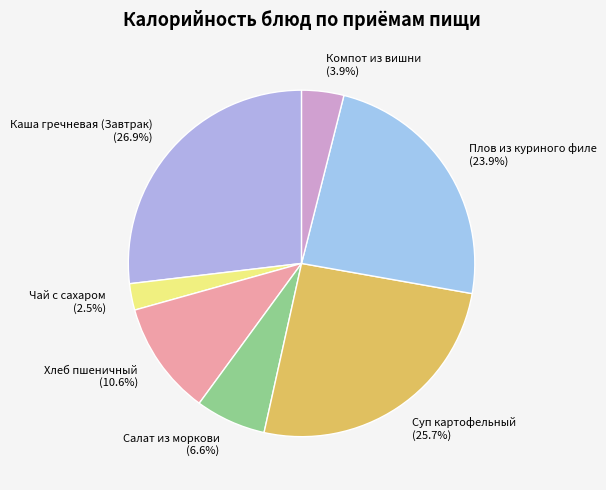

What is the total percentage of Салат из моркови and Каша гречневая (Завтрак)?

33.5%